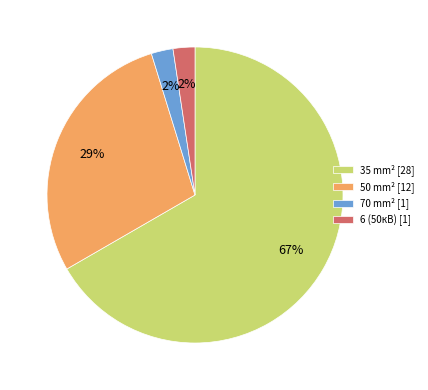

Which category has the biggest portion of the pie?

35